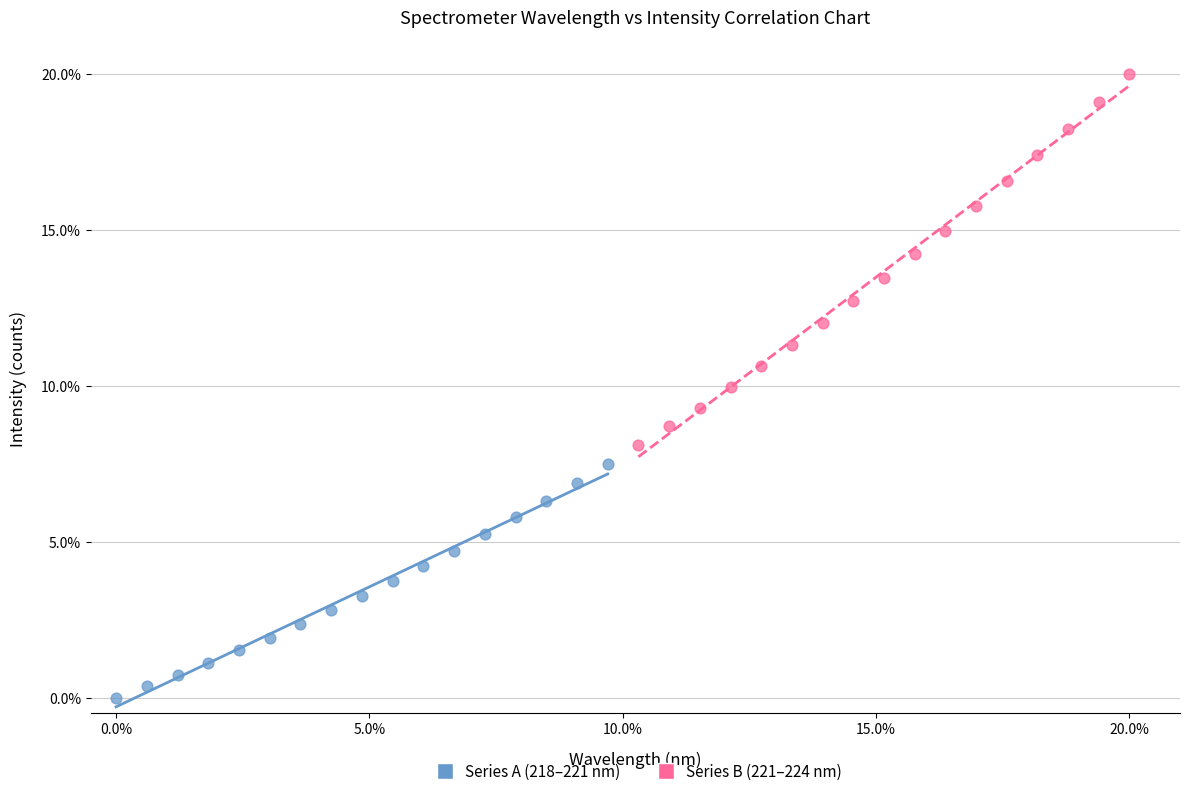

Which series has the largest Y range (max minus min)?

Series B (221–224 nm)